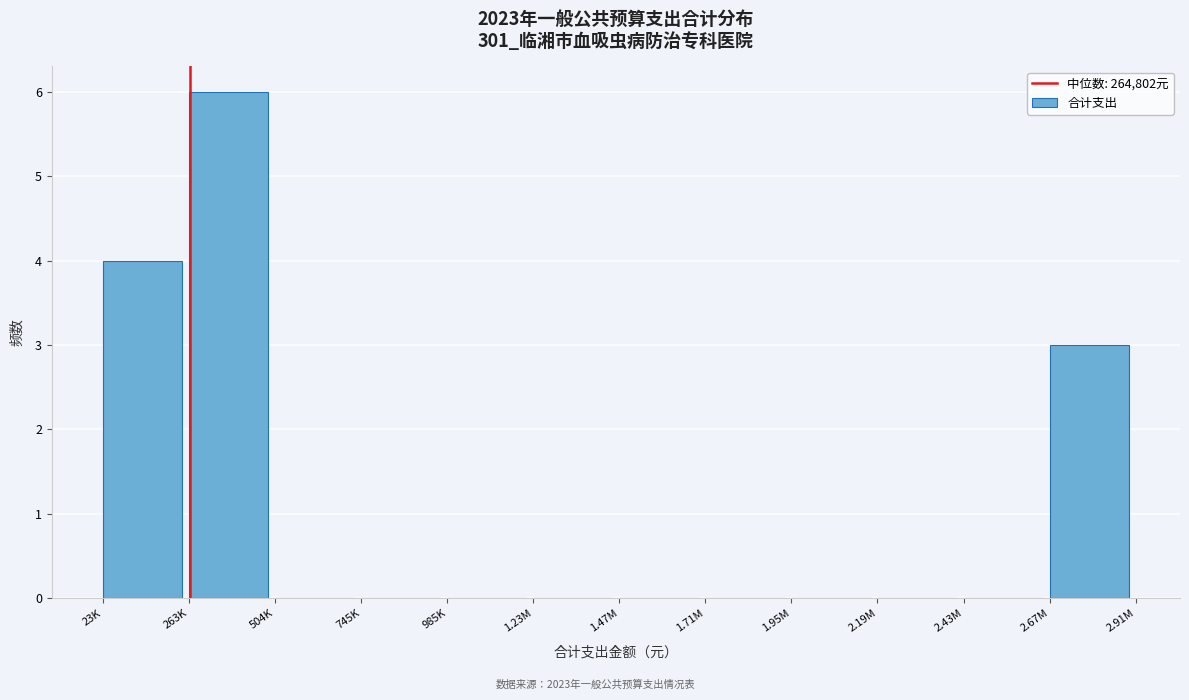

Reading left to right, what are all the values shown in this chart?

23K=4	263K=6	504K=0	745K=0	985K=0	1.23M=0	1.47M=0	1.71M=0	1.95M=0	2.19M=0	2.43M=0	2.67M=3